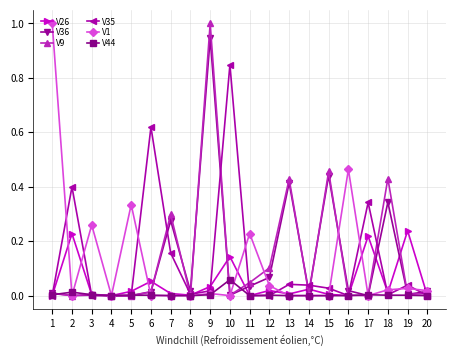

True or false: V9 and V1 intersect in this chart.

True